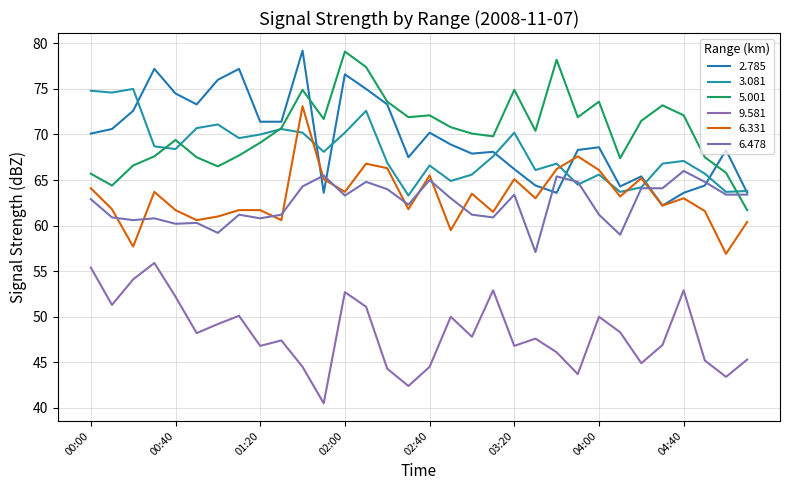

What is the value of the 6.478 point at the 26th from the left?

59.0